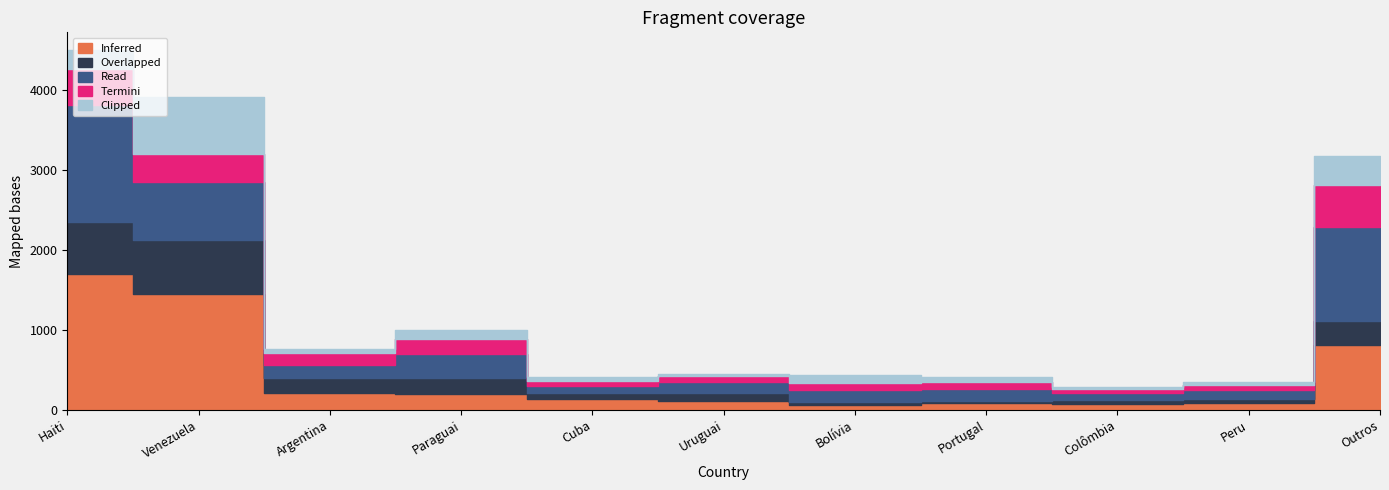

Where is the first local minimum for Overlapped?

Argentina